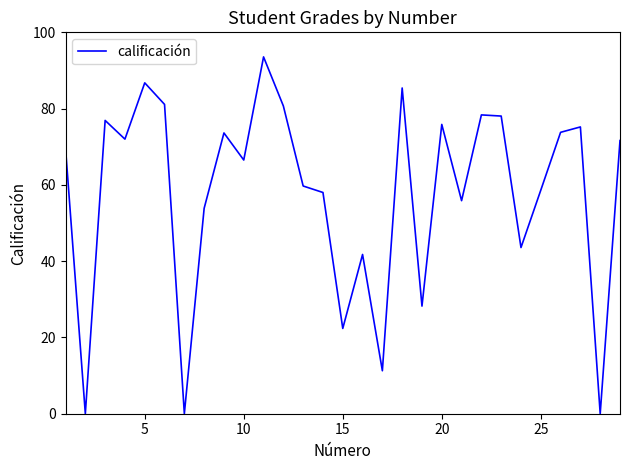

What is the difference between the maximum and minimum values?

93.6